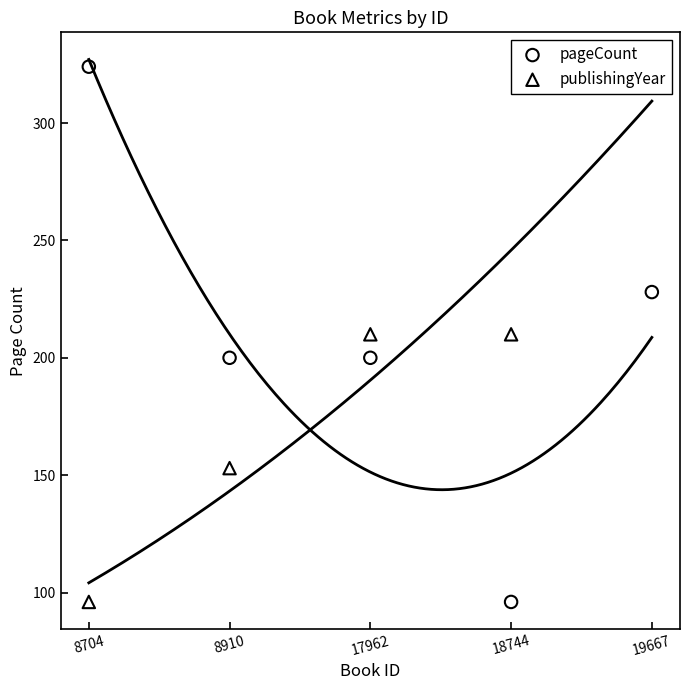

Which series has the largest Y range (max minus min)?

pageCount